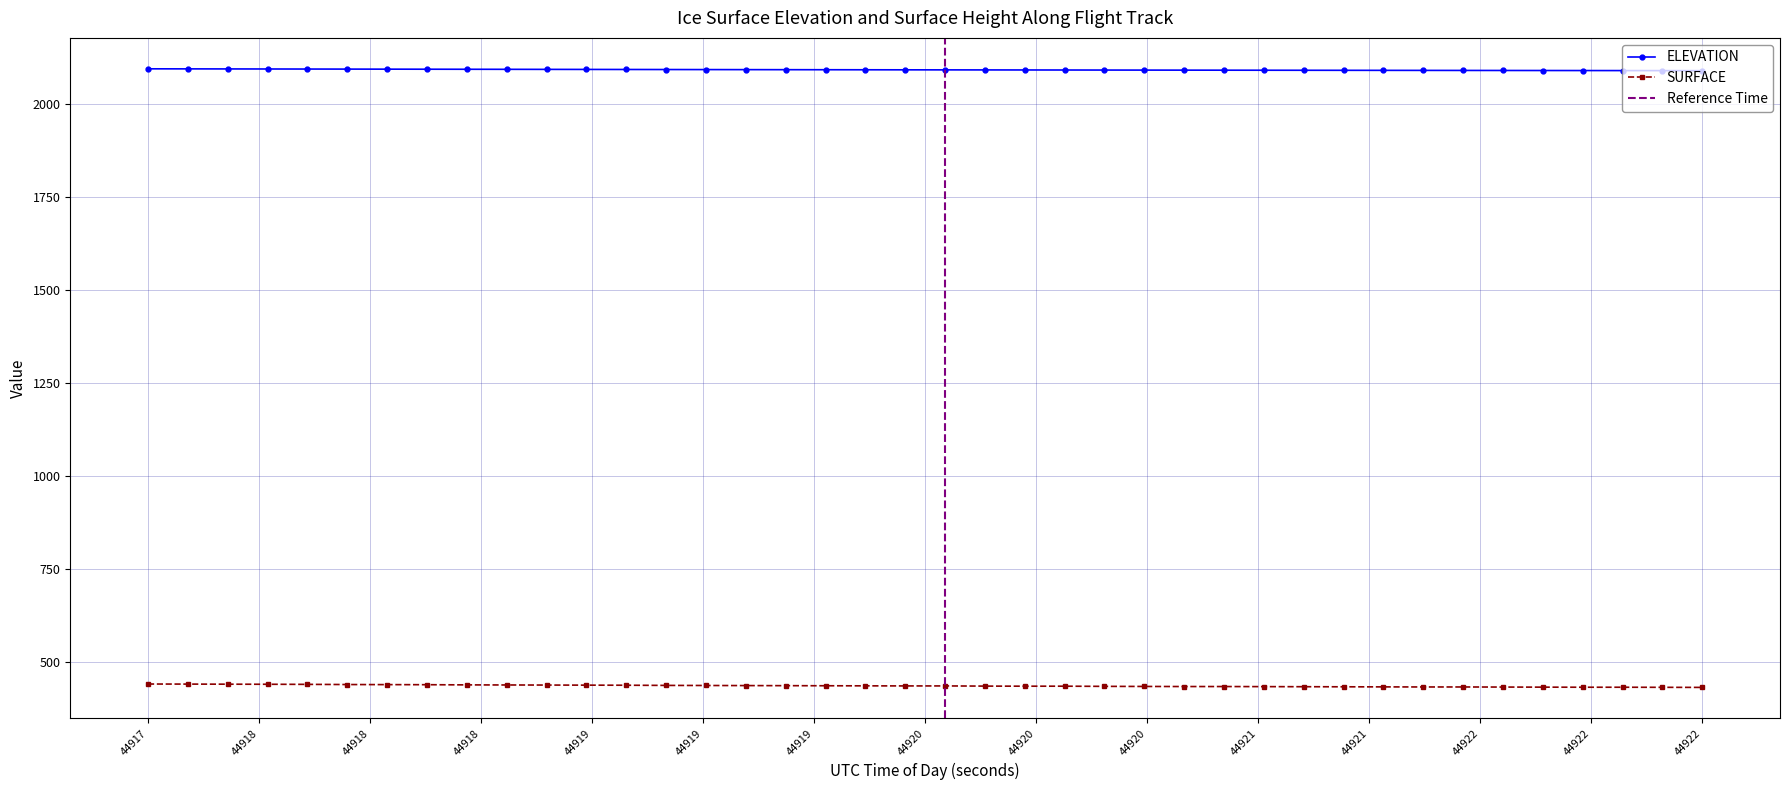

True or false: SURFACE and ELEVATION intersect in this chart.

False